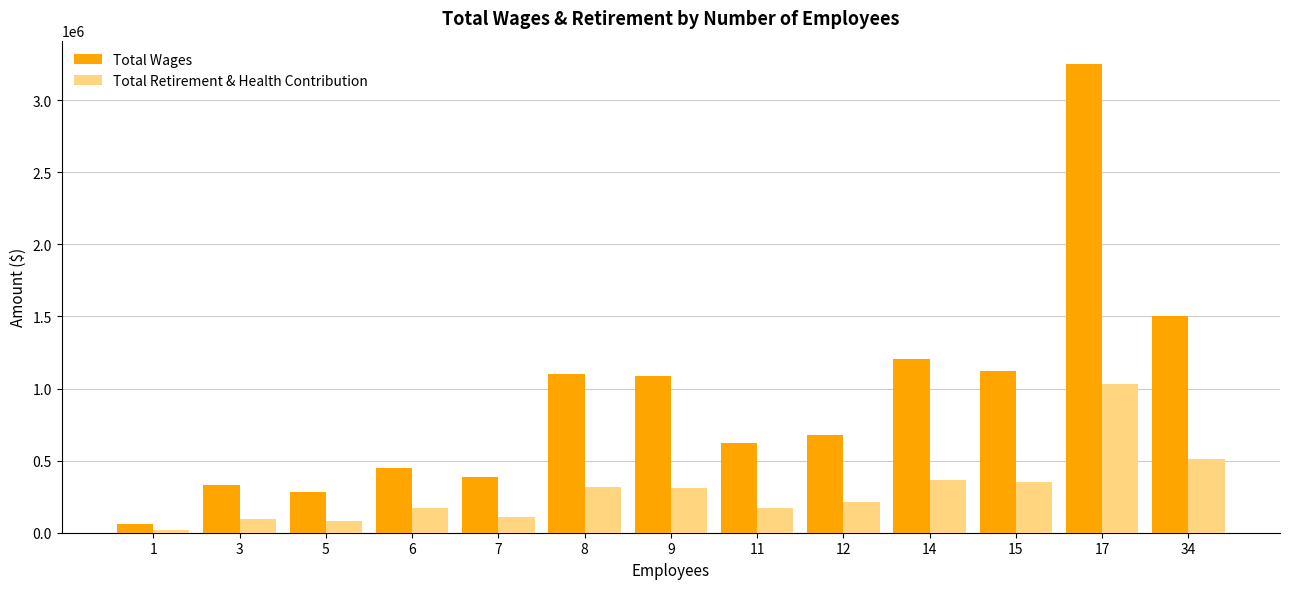

At which category is the sum across all series the highest?

17